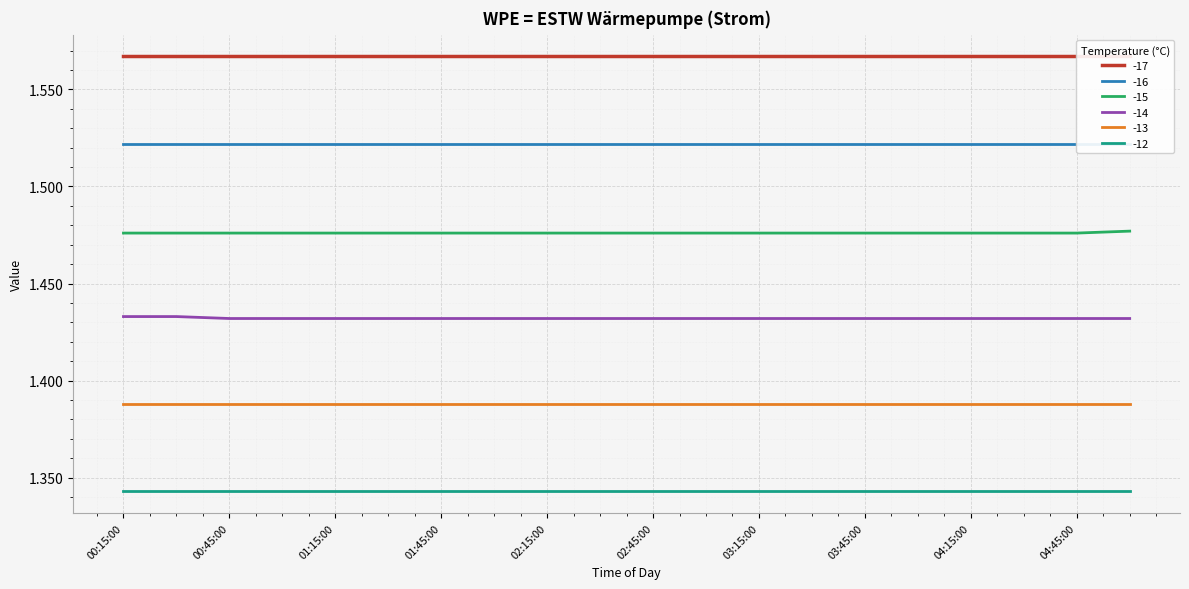

What are all the series names shown in the legend?

-17, -16, -15, -14, -13, -12